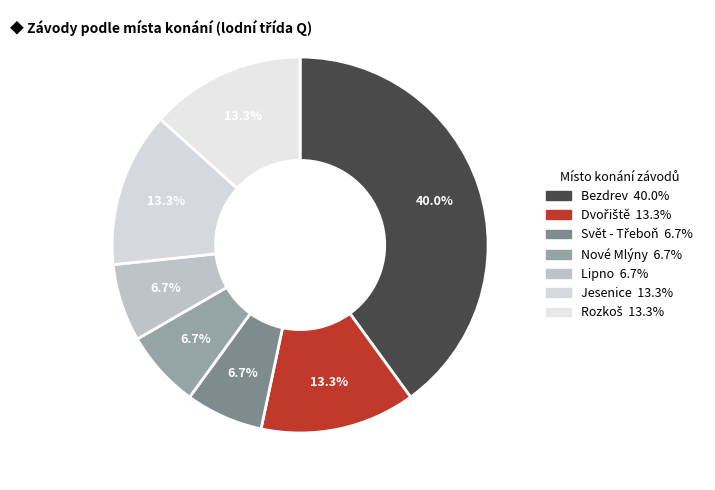

What is the ratio of the value at Lipno to the value at Nové Mlýny?

1.0